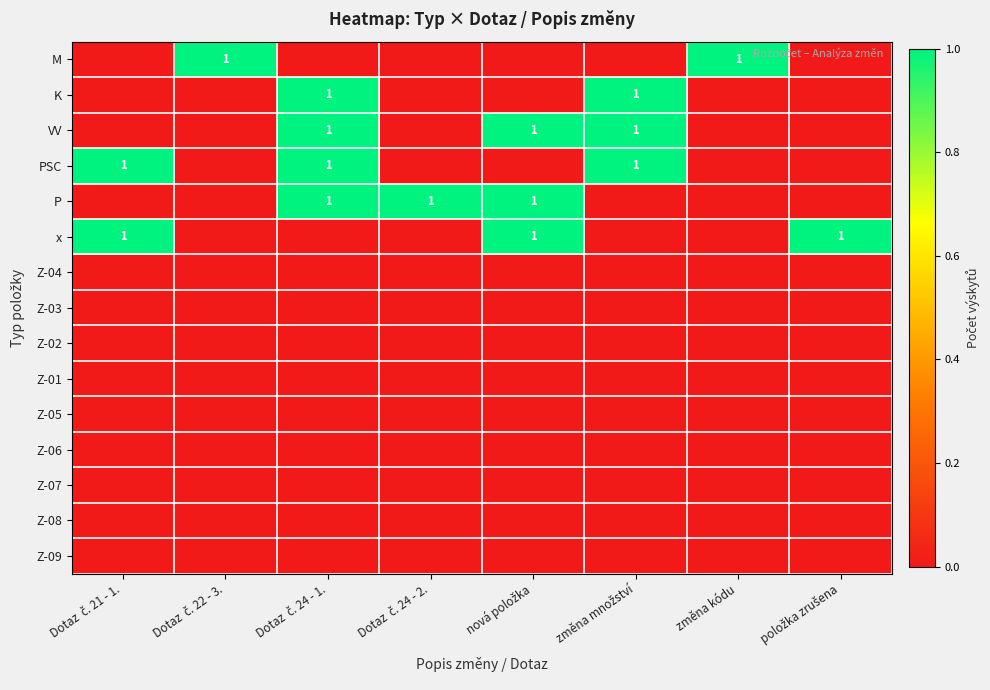

Is the value of Z-09 at Dotaz č. 24 - 2. greater than the value of Z-06 at změna množství?

No